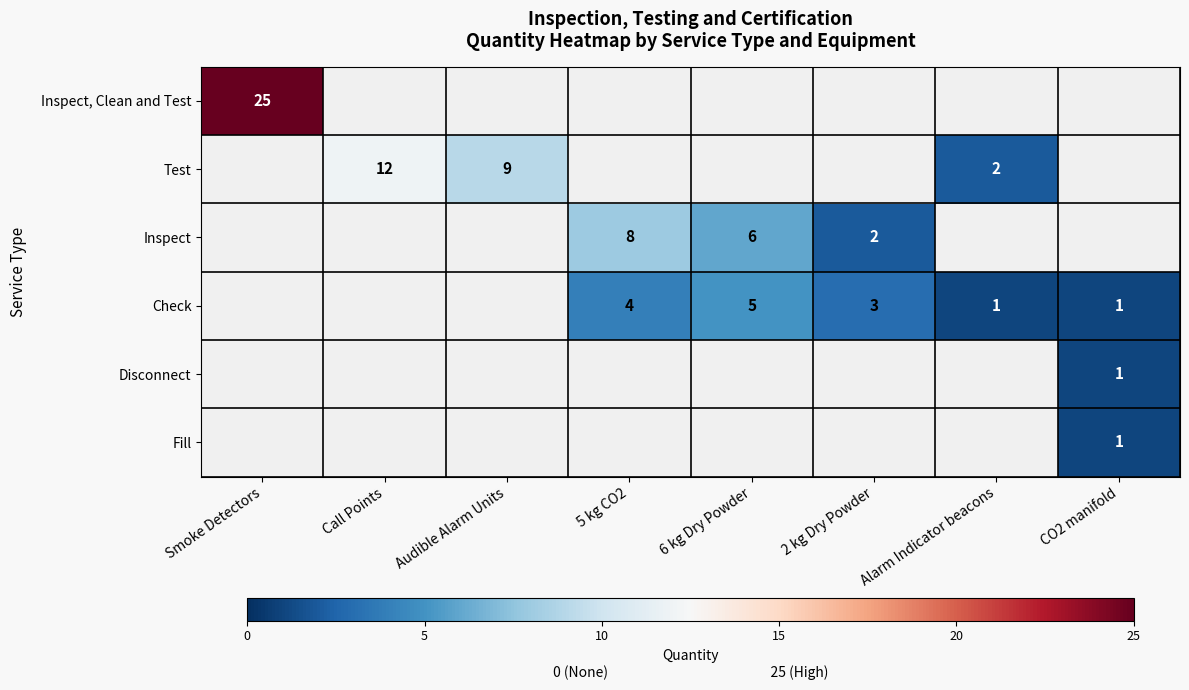

True or false: Check has a value of 3 at 2 kg Dry Powder.

True